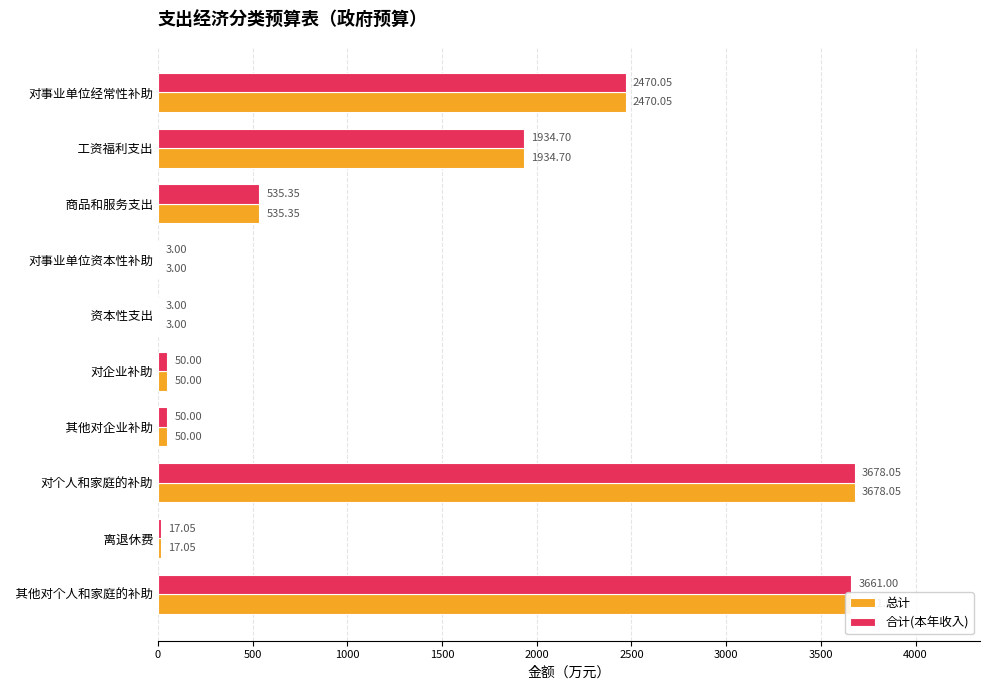

Is the value of 合计(本年收入) at   工资福利支出 greater than the value of 总计 at   其他对个人和家庭的补助?

No